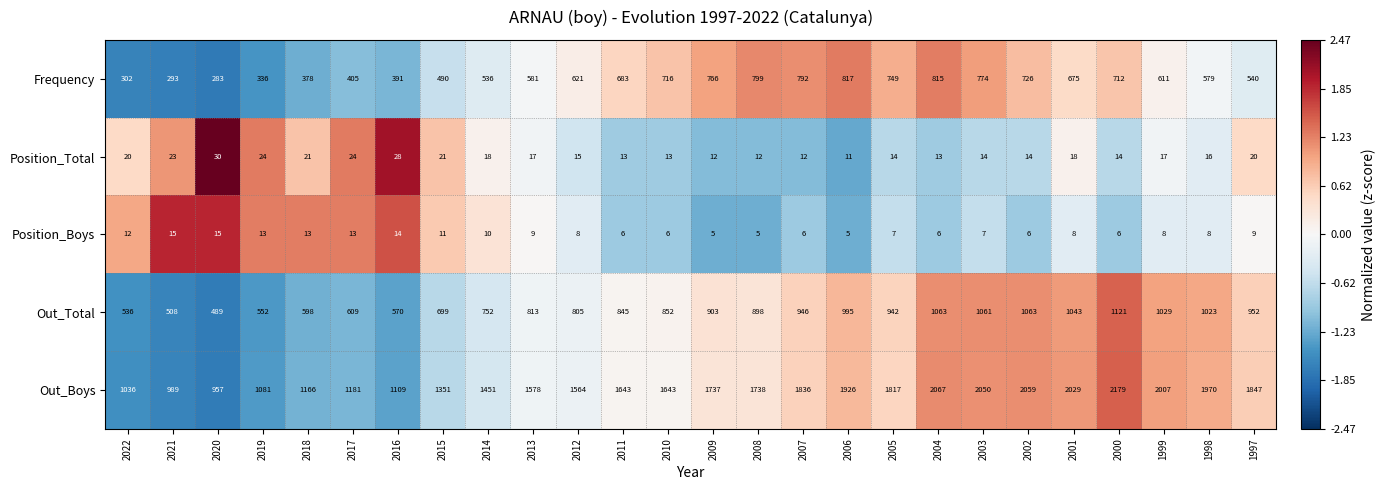

Is the value of Position_Total at 2015 greater than the value of Out_Total at 2000?

No